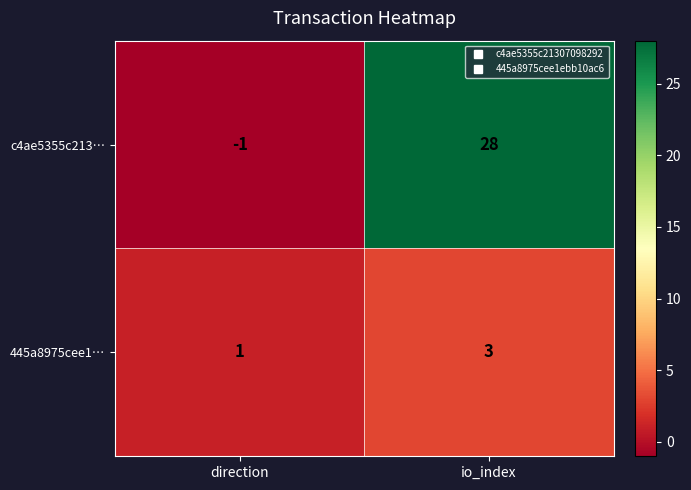

What is the total value across all series at io_index?

31